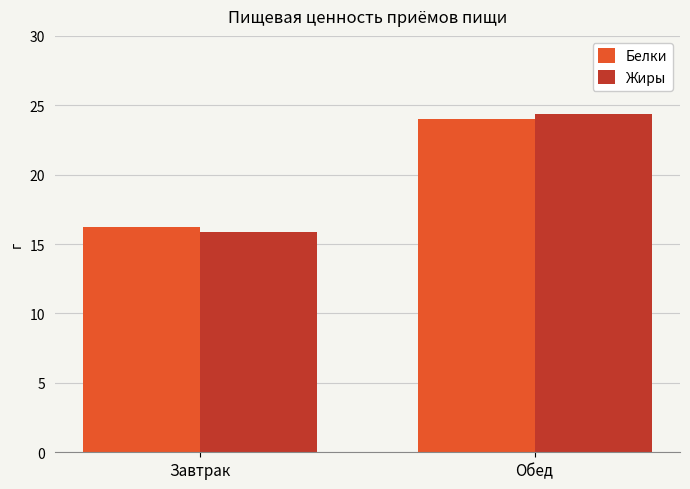

What is the sum of the Жиры values at Обед and Завтрак?

40.3